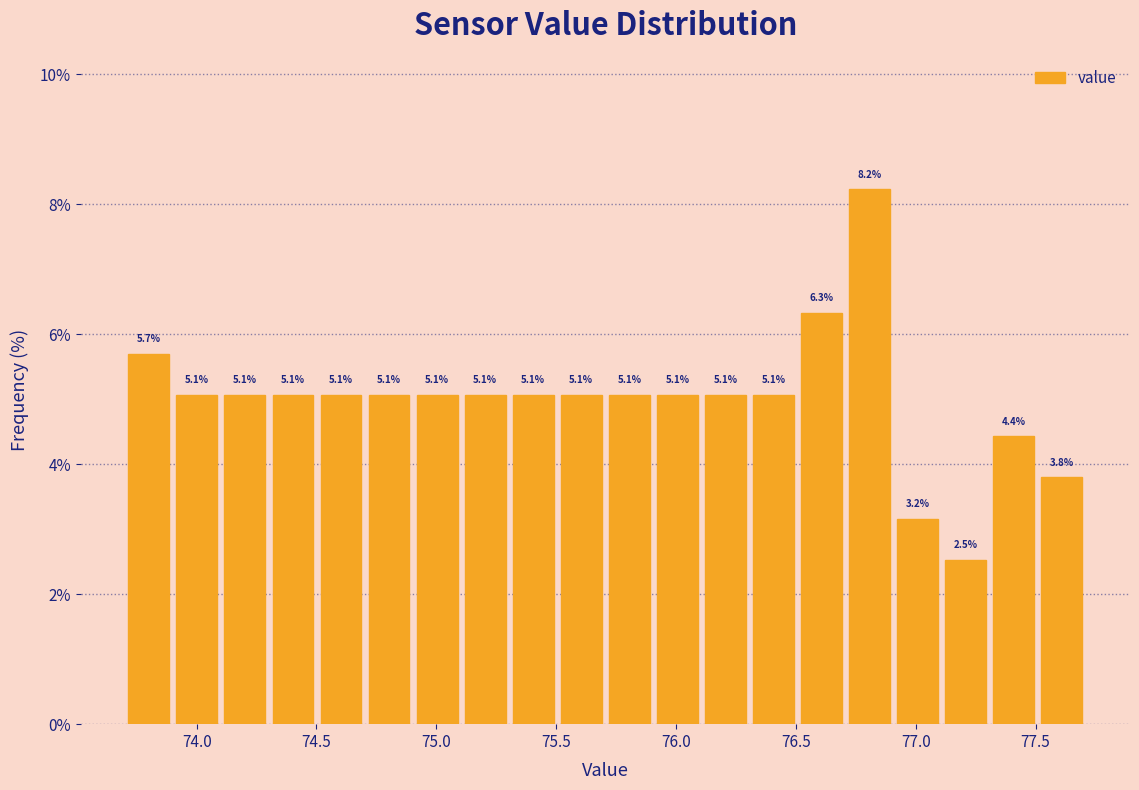

What is the height of the bar covering 75.1 to 75.3 on the x-axis? The bar edges are not printed on the chart, so give them approximately, as read against the axis.

5.1